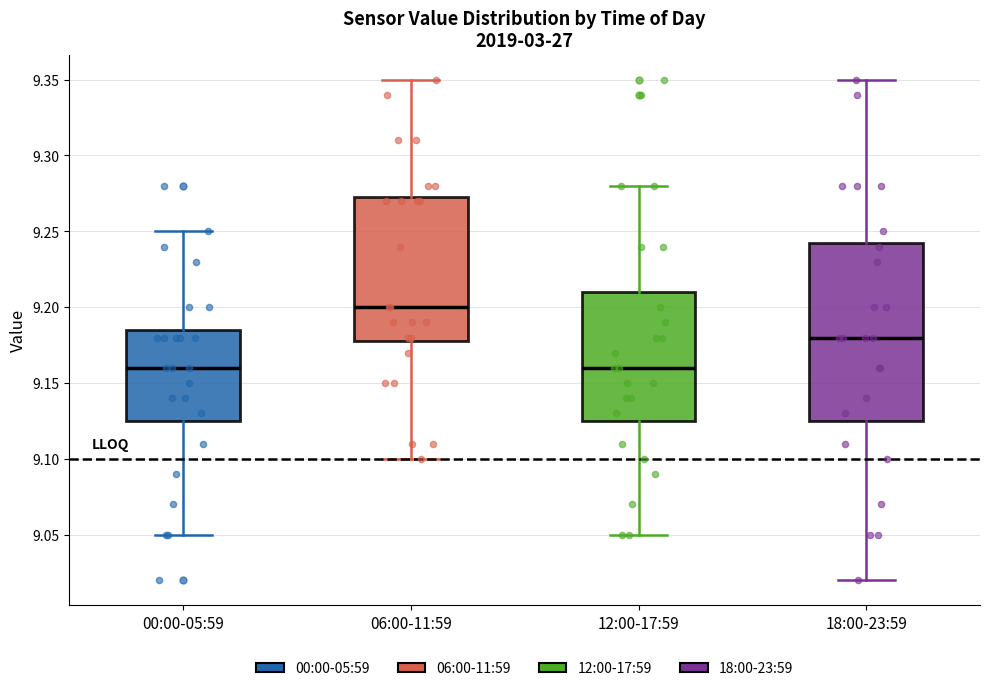

Where is the lower edge of the box for 12:00-17:59 on the y-axis? The values are not printed on the chart, so give them approximately, as read against the axis.

9.125